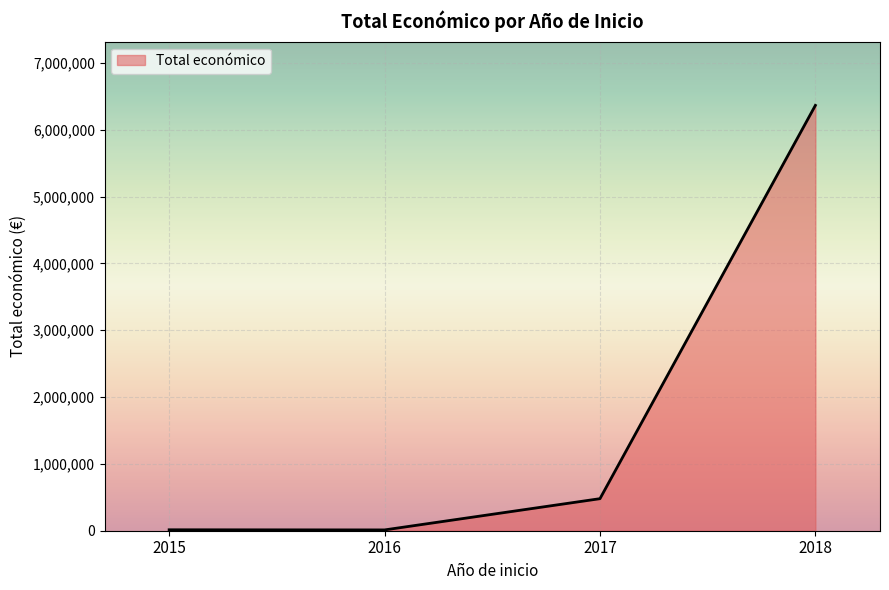

Is it true that the value at 2018 is 2860597?

False